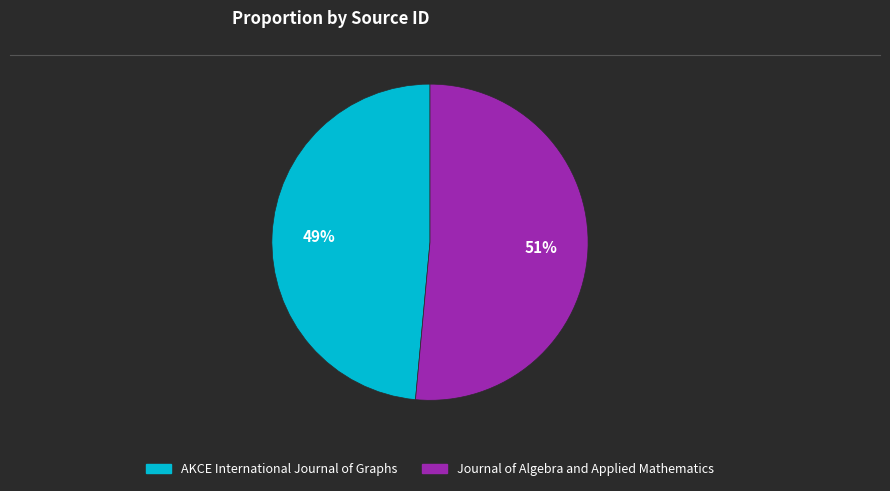

To the nearest percent, what portion does Journal of Algebra and Applied Mathematics represent?

51%